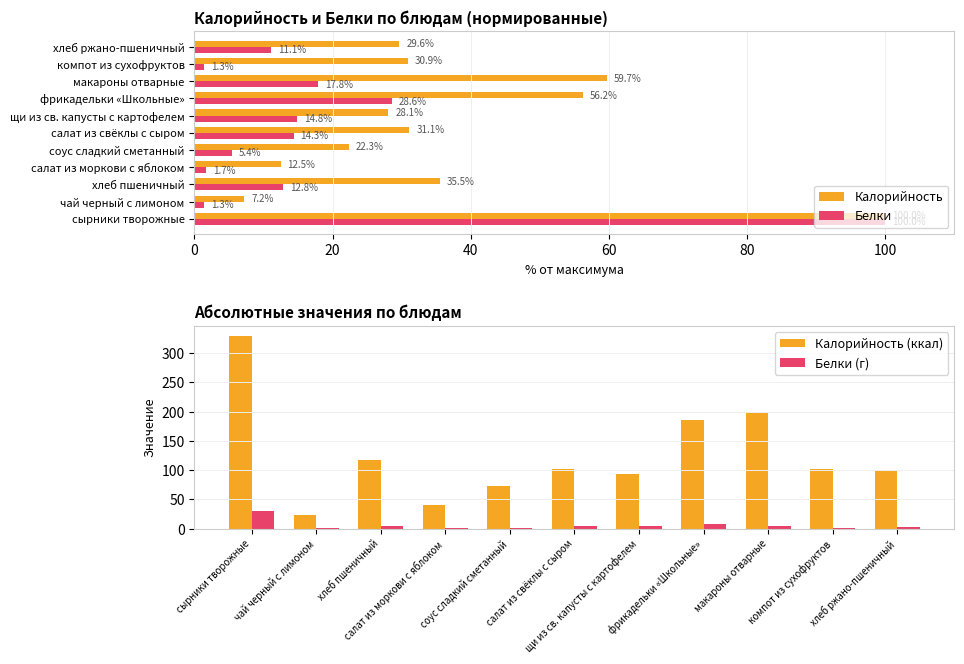

What is the maximum value for Белки?

100.0